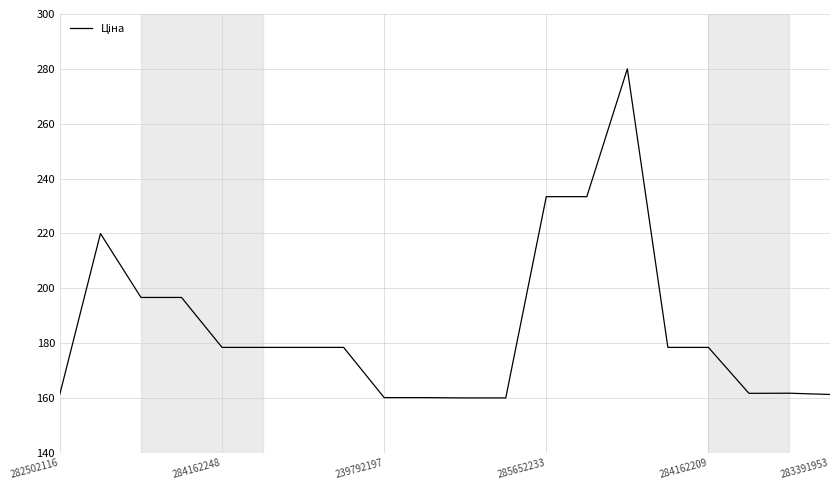

What is the difference between the maximum and minimum values?

120.0